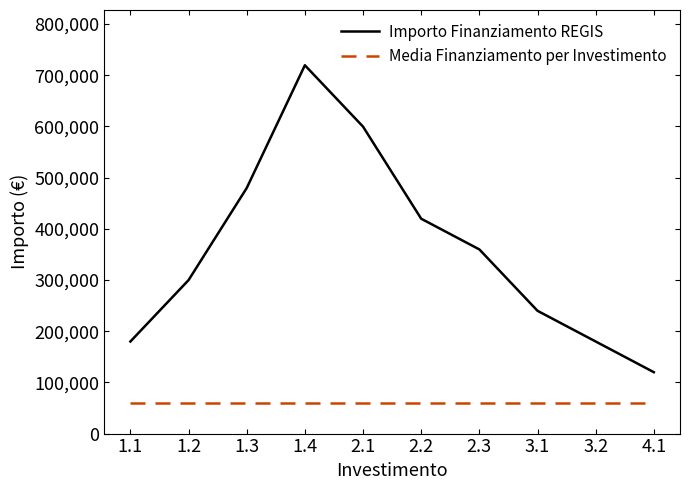

How many categories are shown in the chart?

10